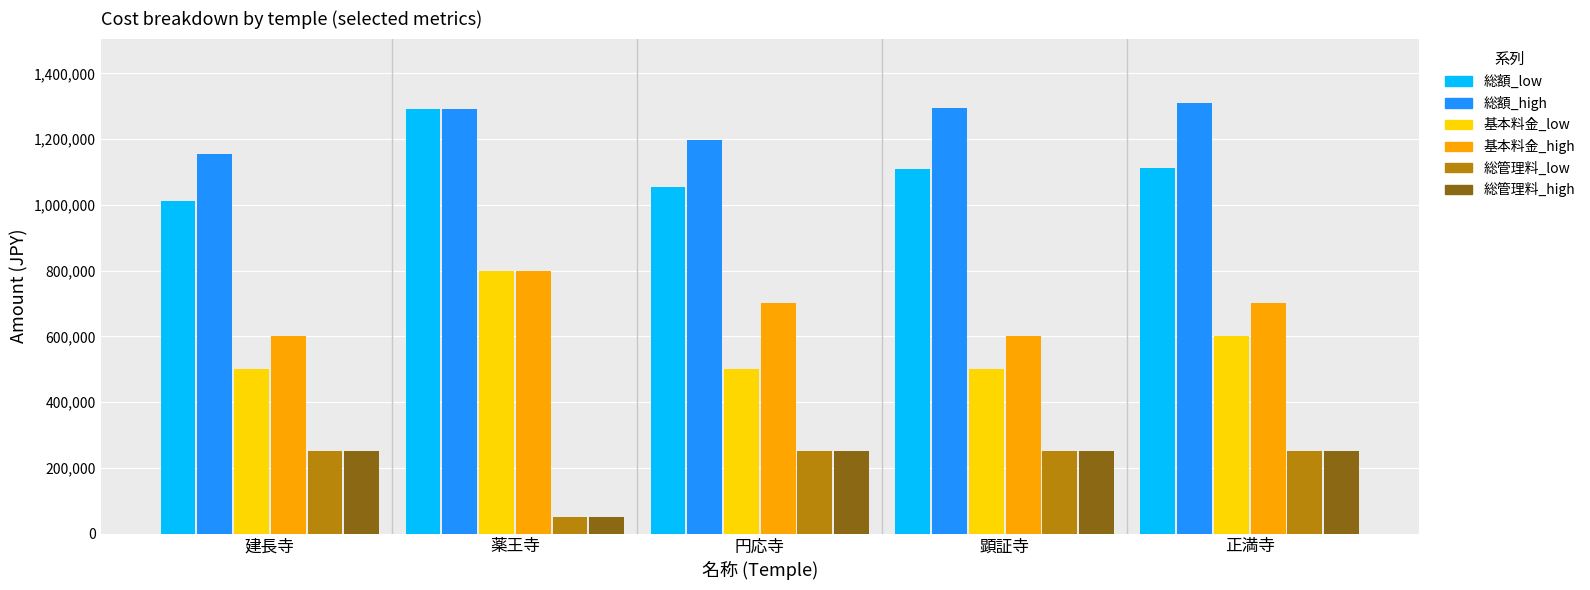

What is the greatest value displayed?

1309800